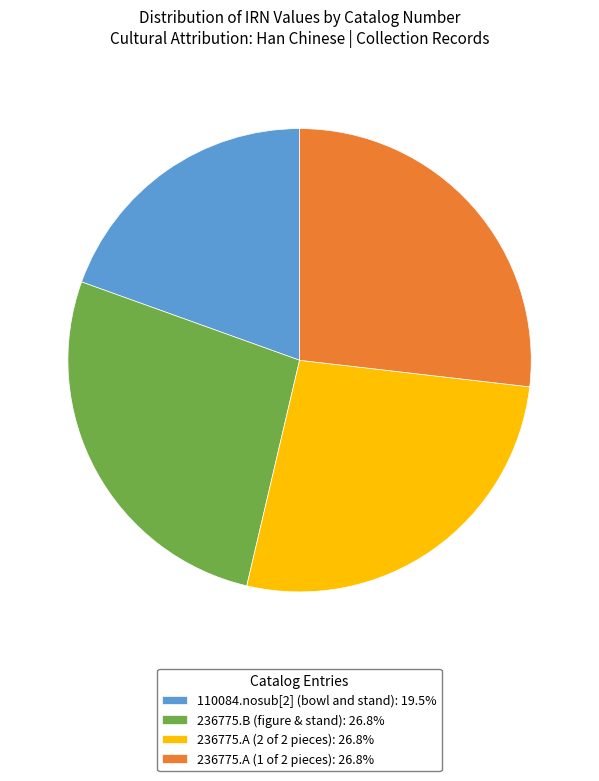

The 236775.A (1 of 2 pieces) slice represents 27% of the pie. True or false?

True